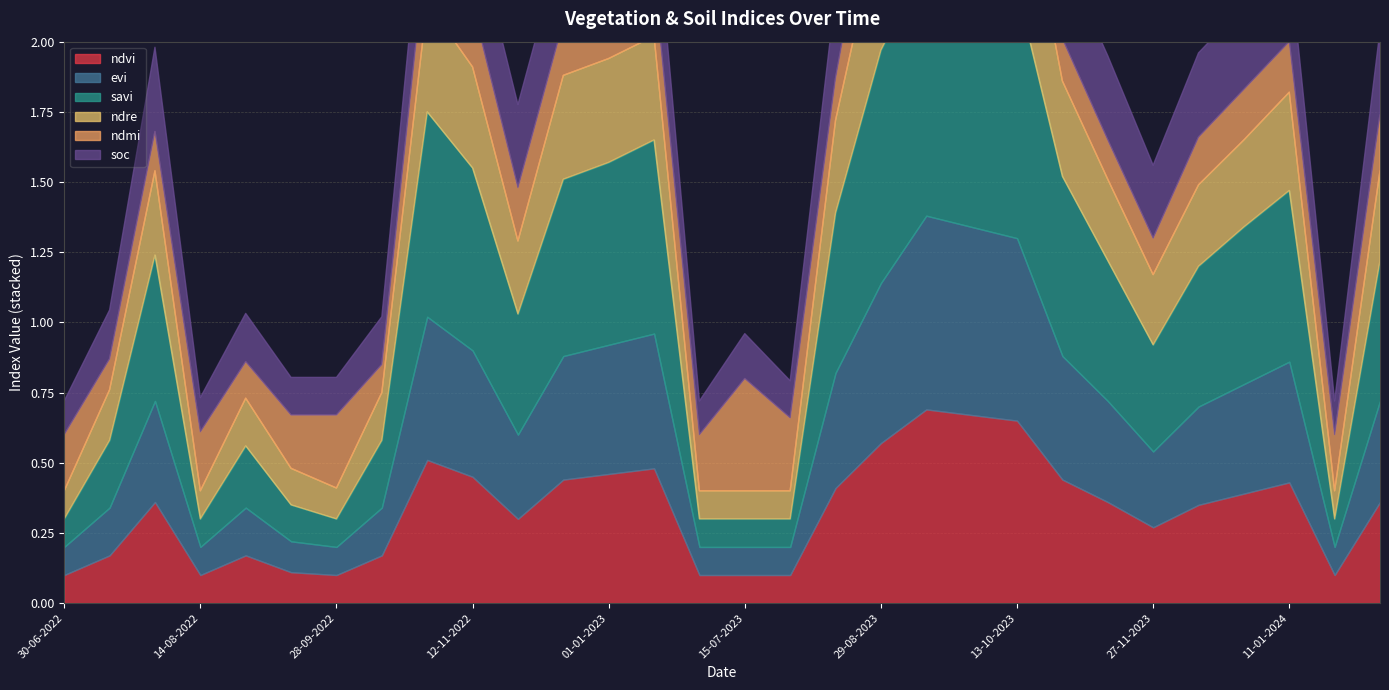

At which category does ndre reach its first local valley?

14-08-2022